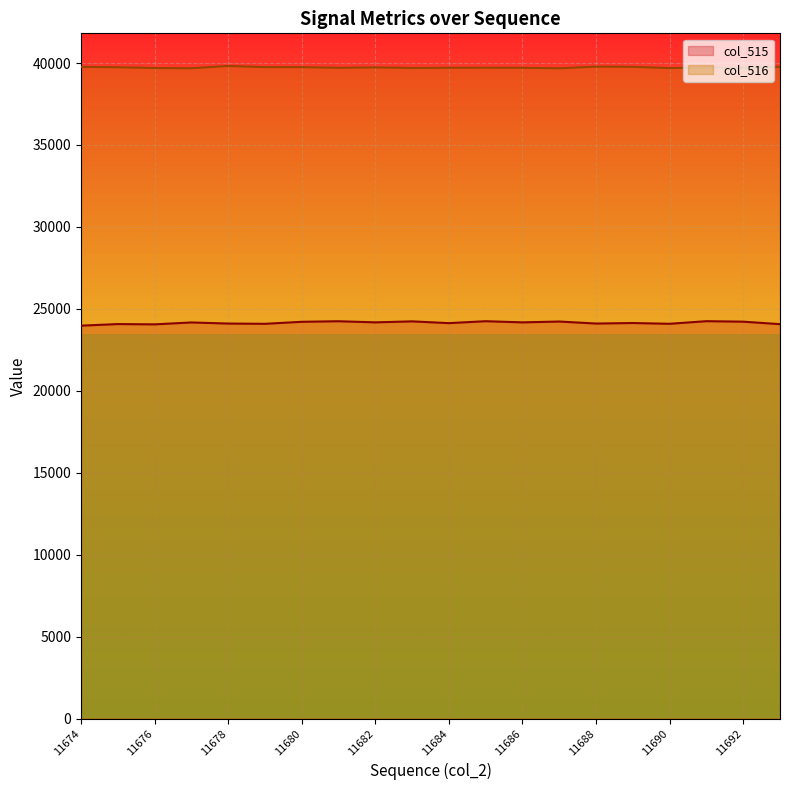

What is the greatest value displayed?

39821